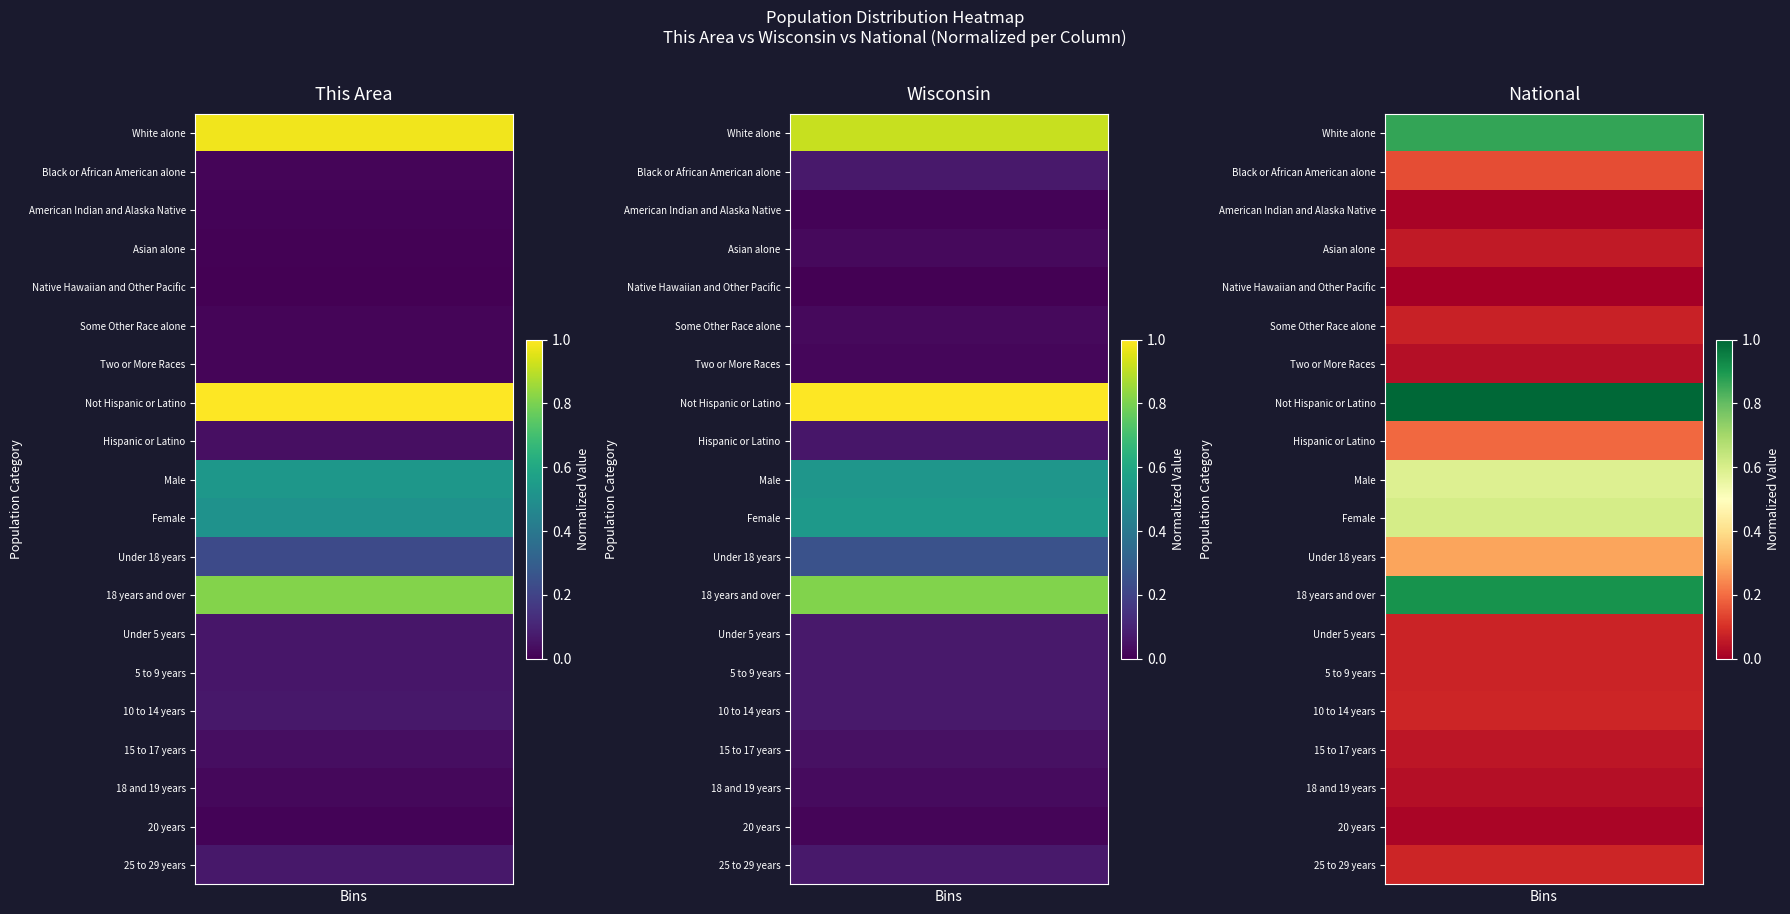

What is the total value across all series at 0?

5.2